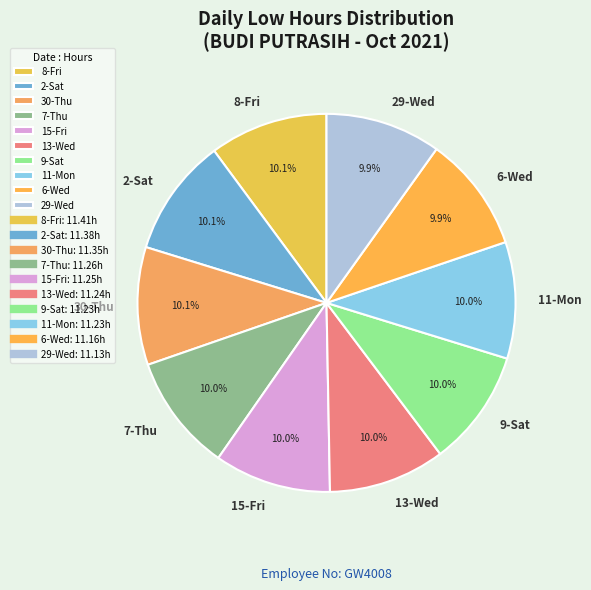

Is there any slice that represents more than half of the pie?

No